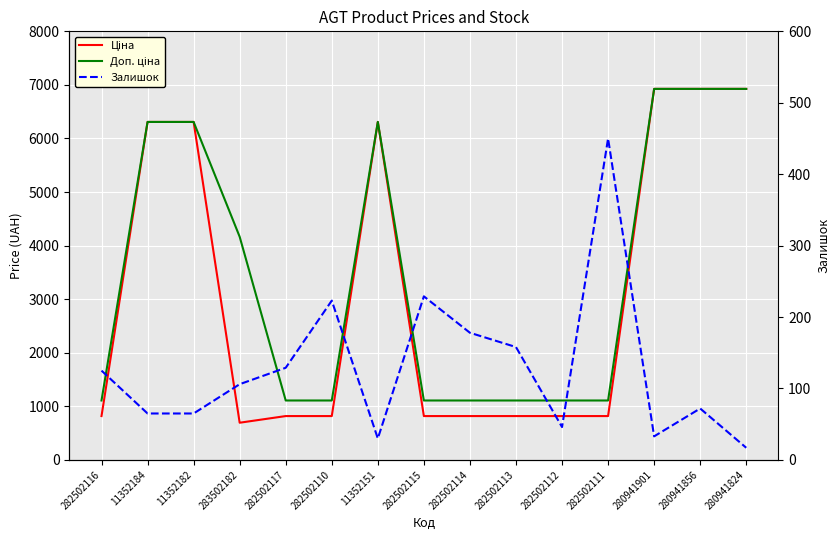

At which label is Ціна closest to 3809?

11352184